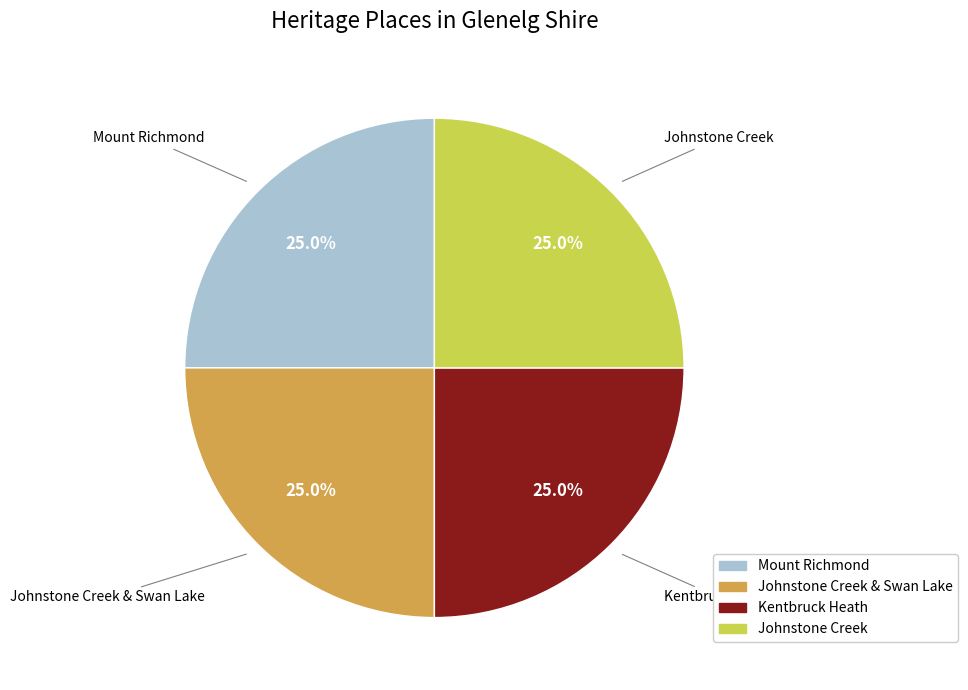

What percentage is NOT represented by Mount Richmond?

75.0%